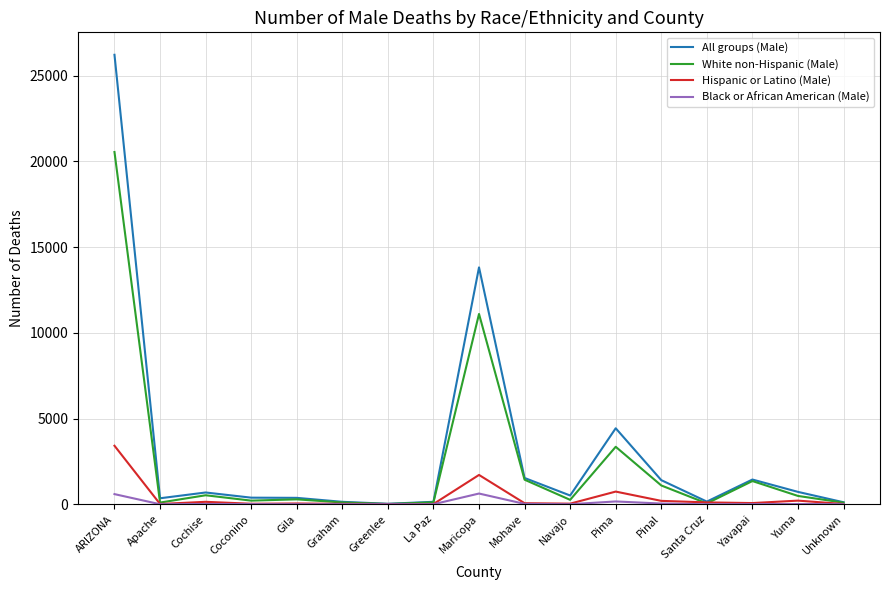

The All groups (Male) series shows 42457 at ARIZONA. True or false?

False